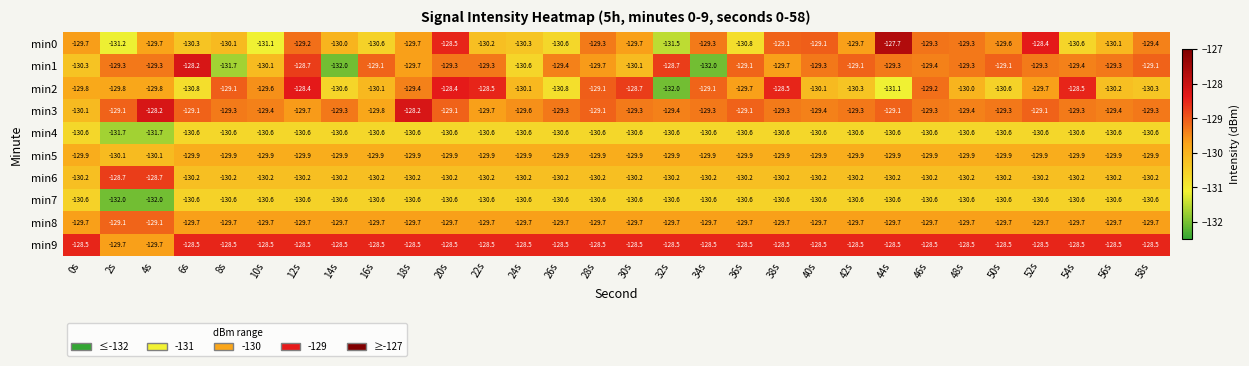

What is the difference between the maximum and minimum values in the min6 series?

1.5